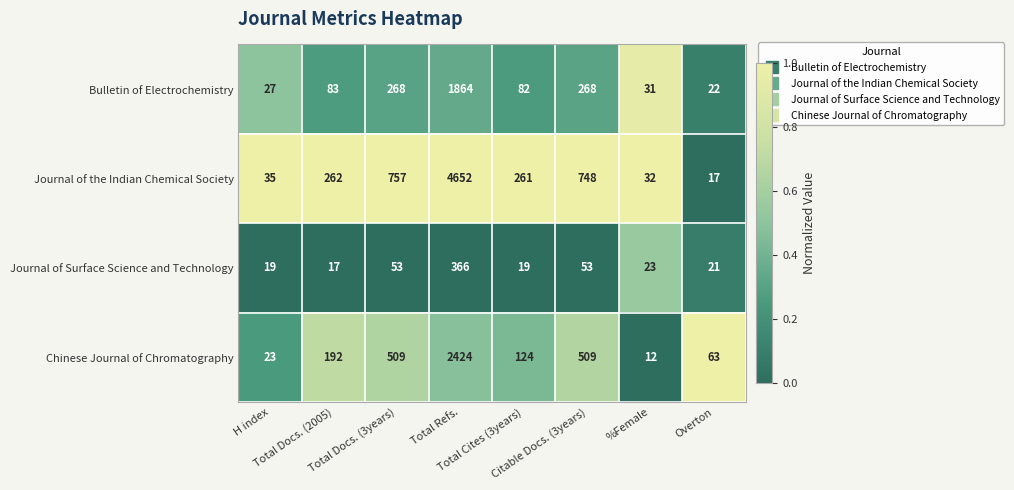

What is the total value across all series at Citable Docs. (3years)?

1578